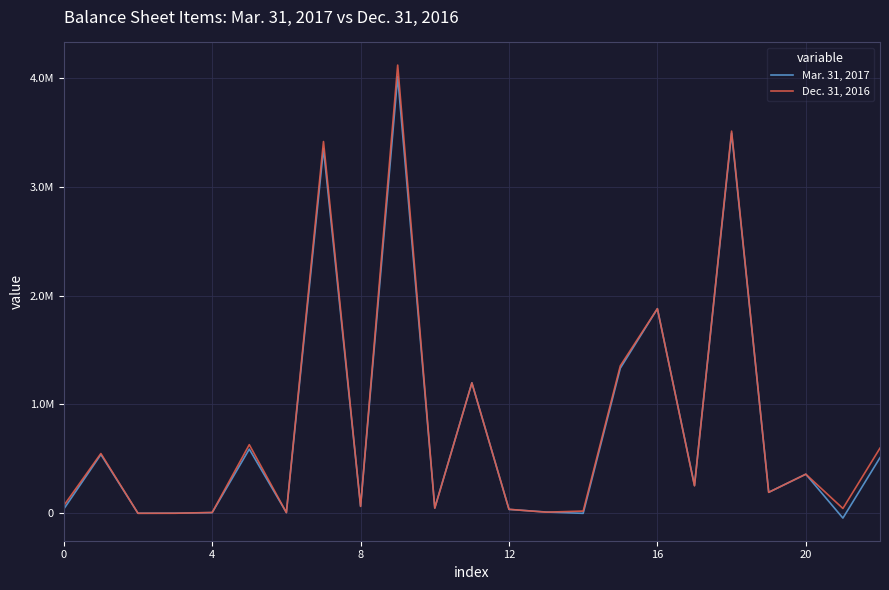

How many interior local peaks does the Mar. 31, 2017 series have?

8